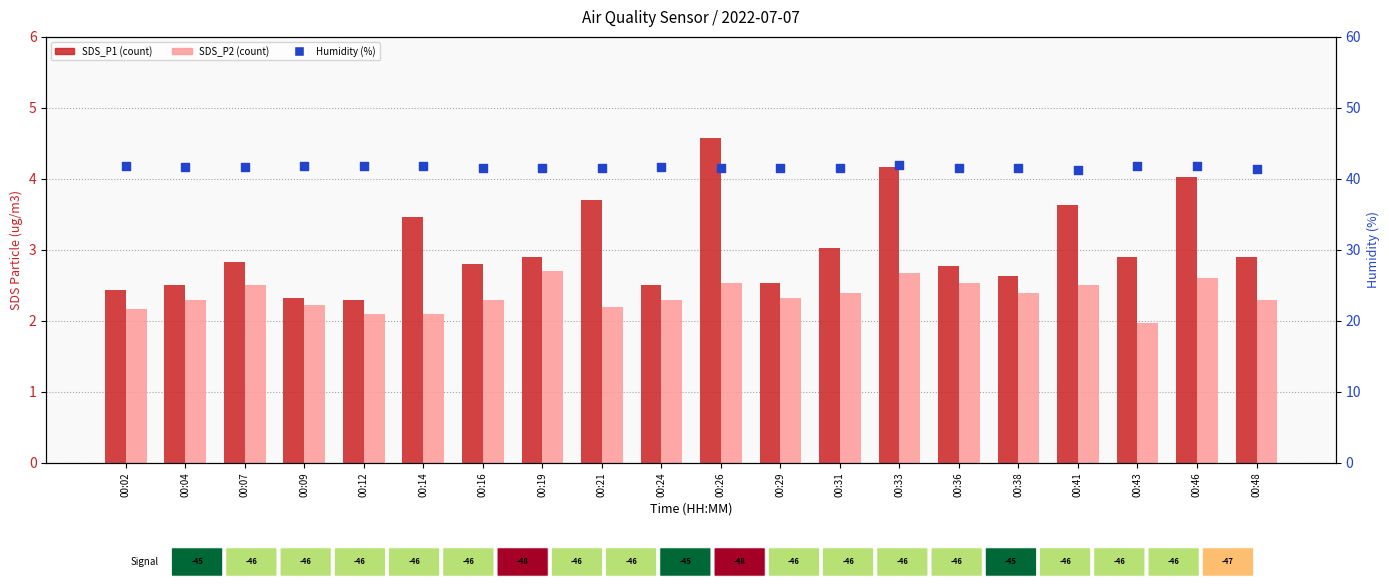

Which series has the largest total across all categories?

Humidity